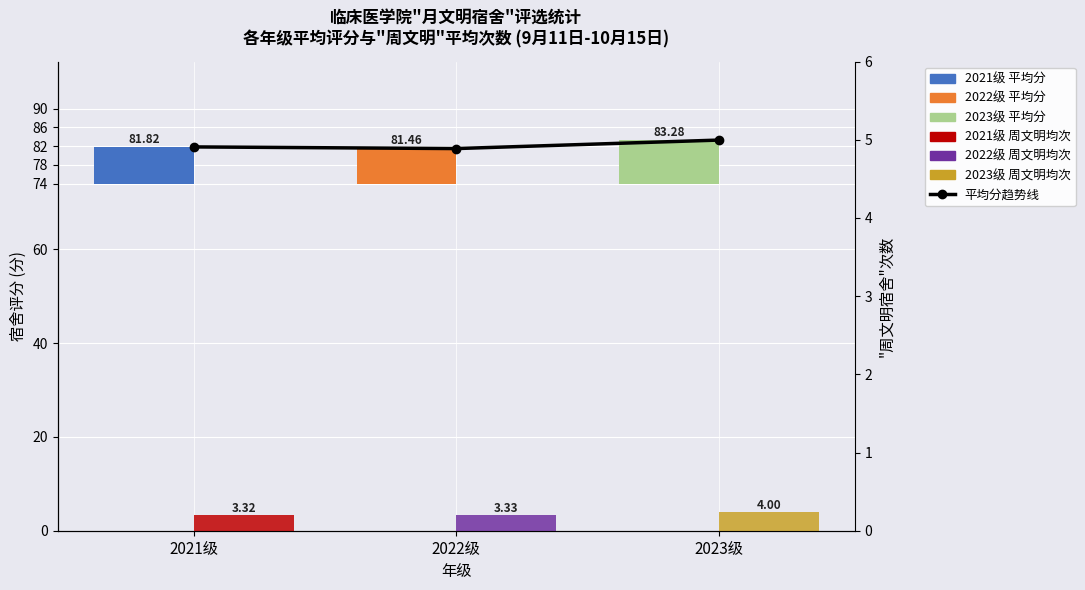

What is the label of the 1st bar from the right?

2023级